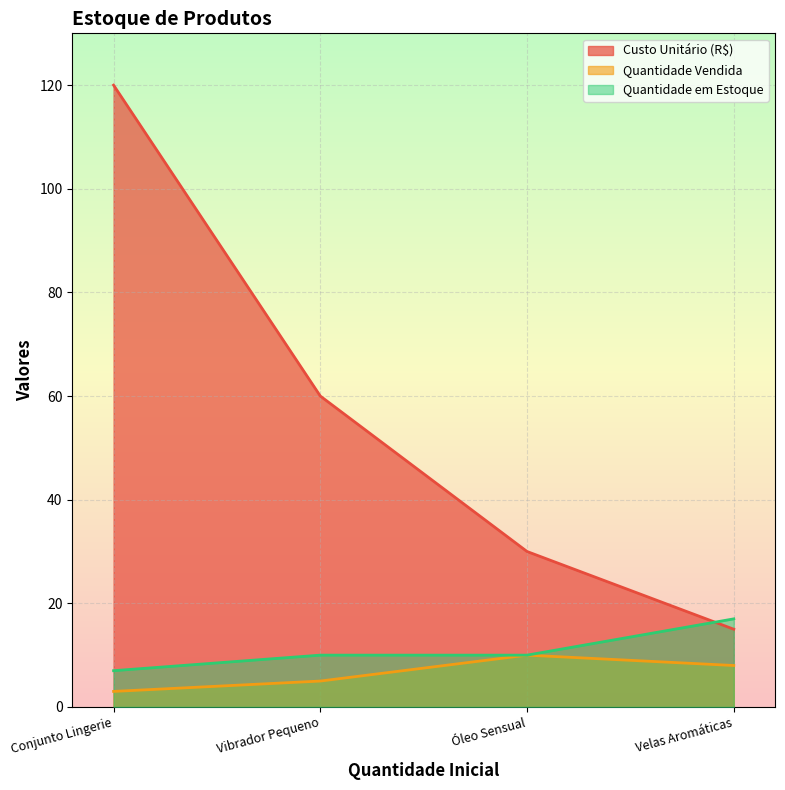

Which has a higher value, Velas Aromáticas or Conjunto Lingerie?

Conjunto Lingerie